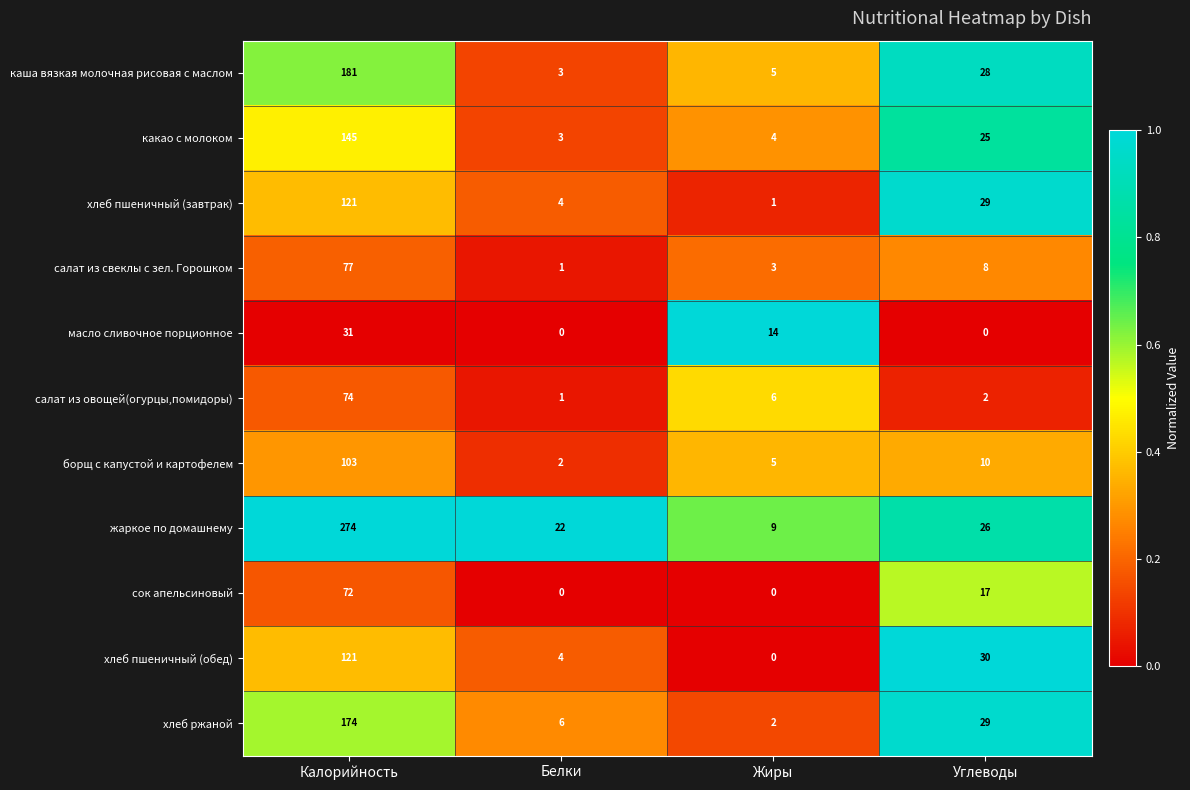

Which series has the largest total across all categories?

жаркое по домашнему